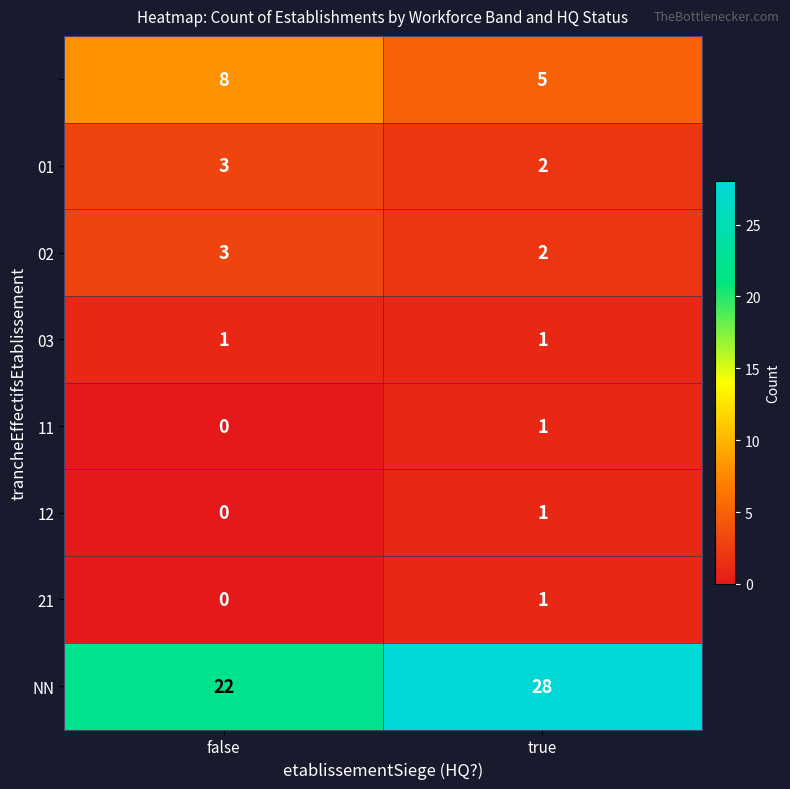

At which category does the chart reach its minimum across all series?

false